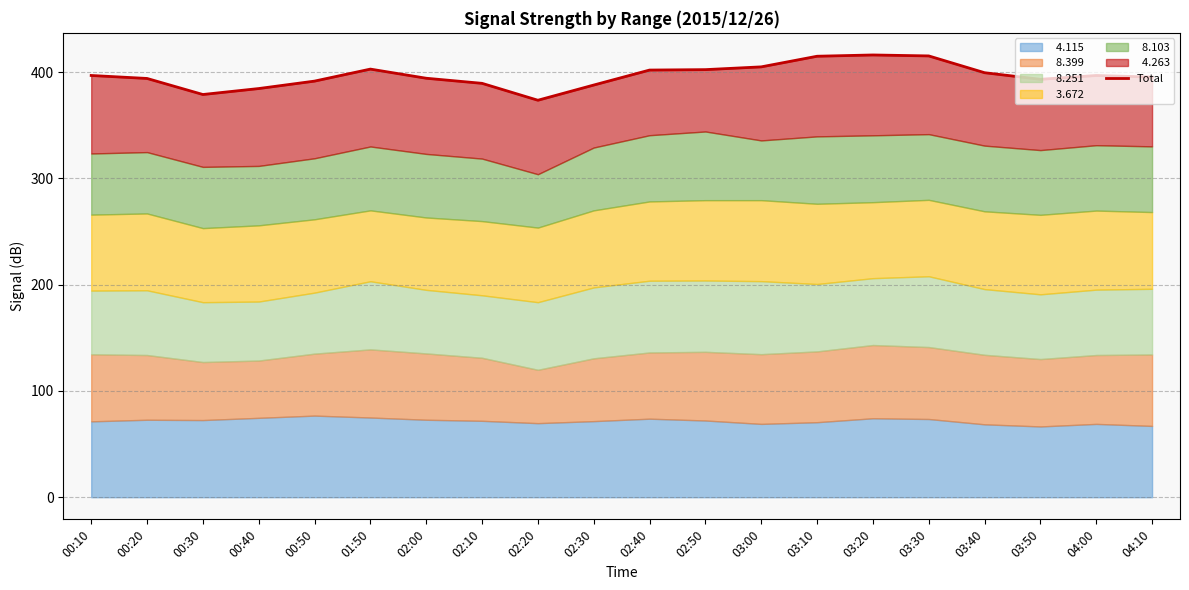

True or false: the data shows 414.9 at 03:10.

True